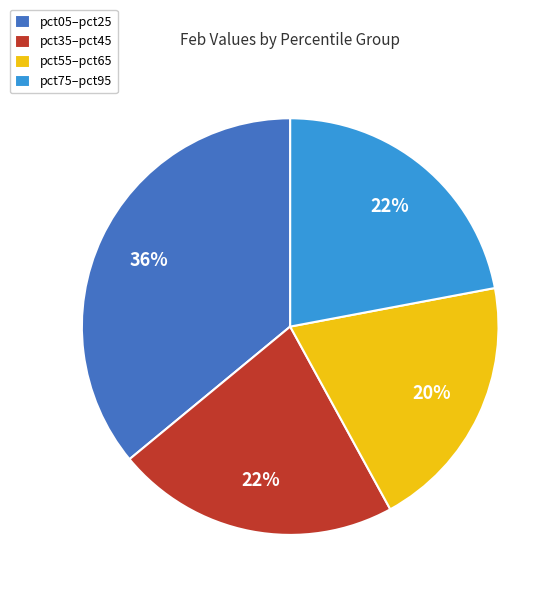

To the nearest percent, what is the average slice percentage?

25%